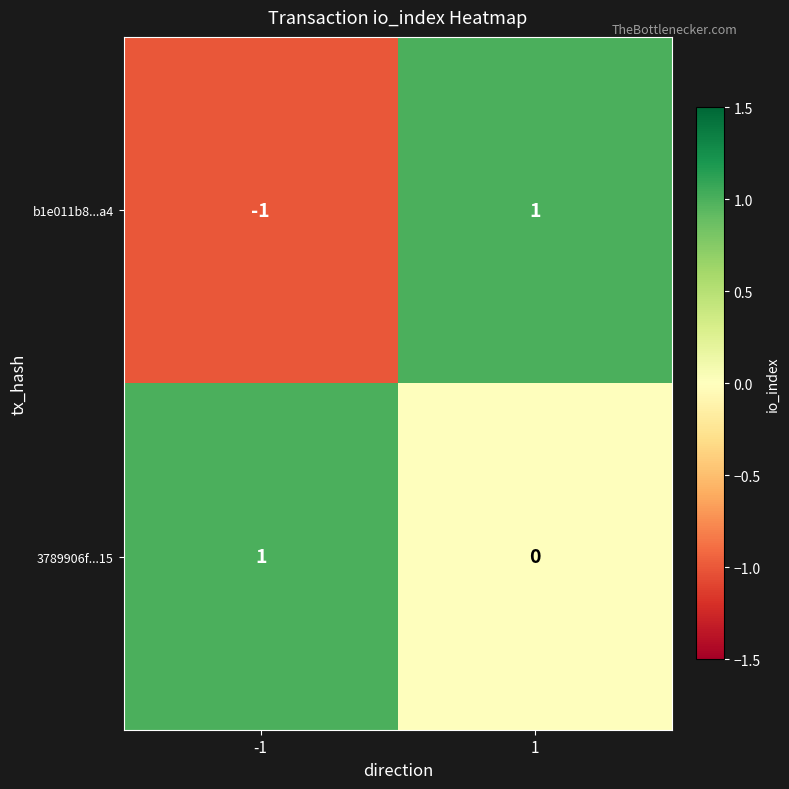

True or false: b1e011b8...a4 has a value of 1 at 1.

True